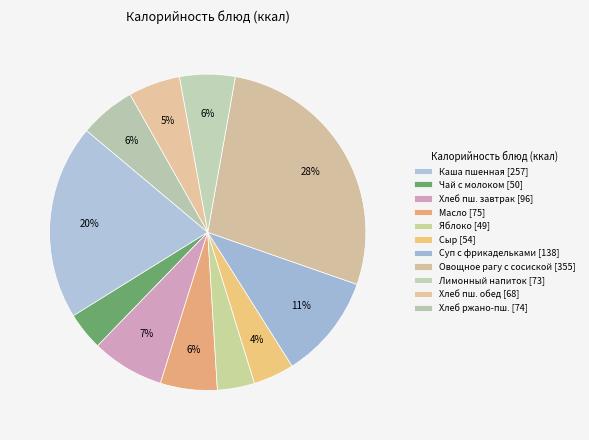

Does any single category account for the majority?

No